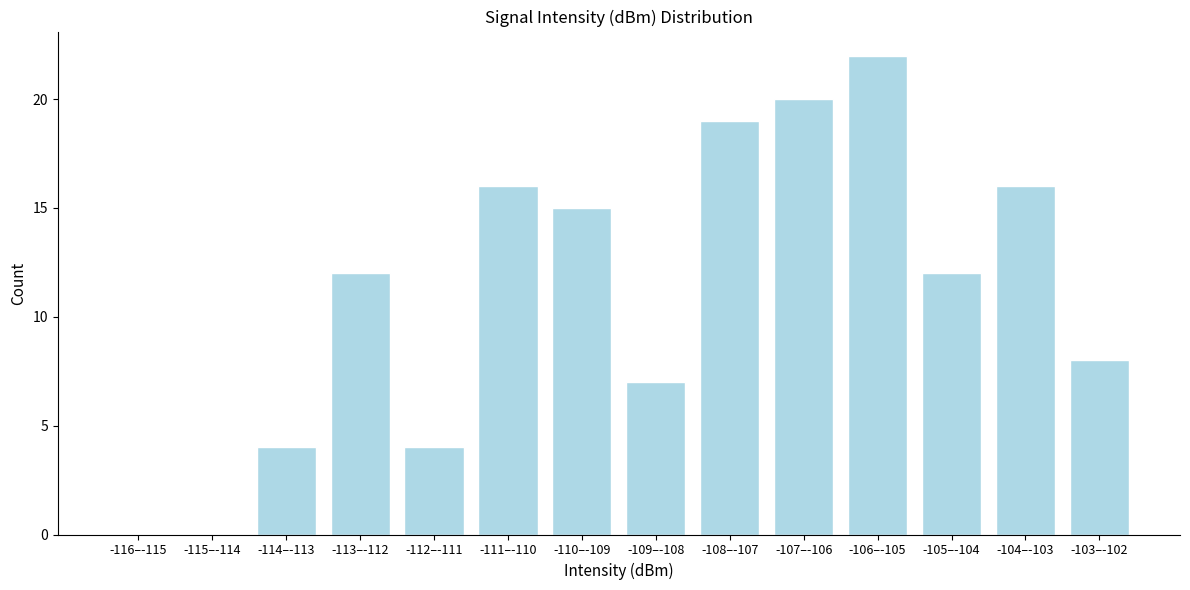

Reading left to right, extract all data points from this chart.

-116–-115=0	-115–-114=0	-114–-113=4	-113–-112=12	-112–-111=4	-111–-110=16	-110–-109=15	-109–-108=7	-108–-107=19	-107–-106=20	-106–-105=22	-105–-104=12	-104–-103=16	-103–-102=8